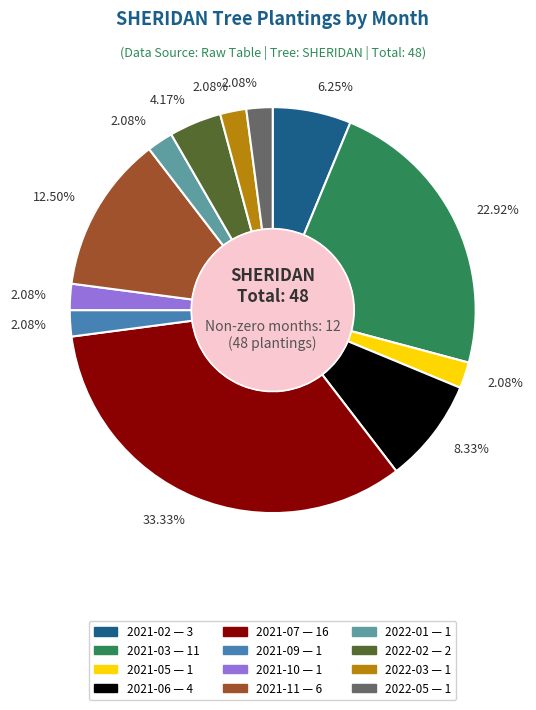

Count the number of slices in the pie.

12